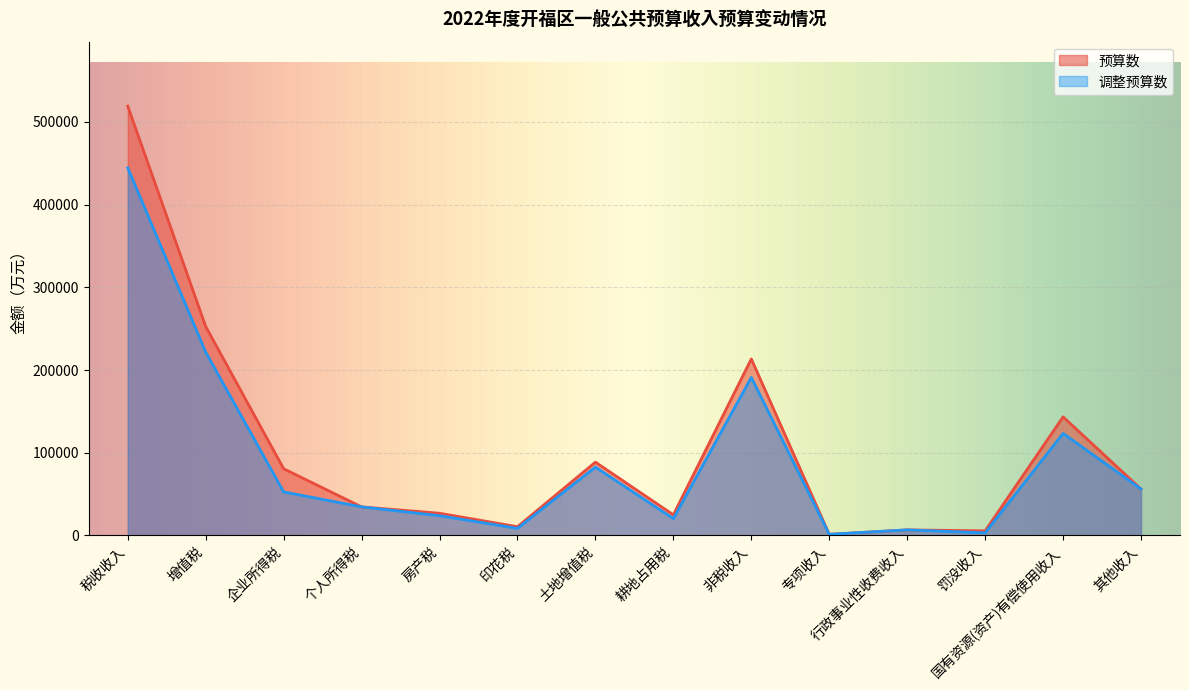

True or false: 预算数 and 调整预算数 intersect in this chart.

False